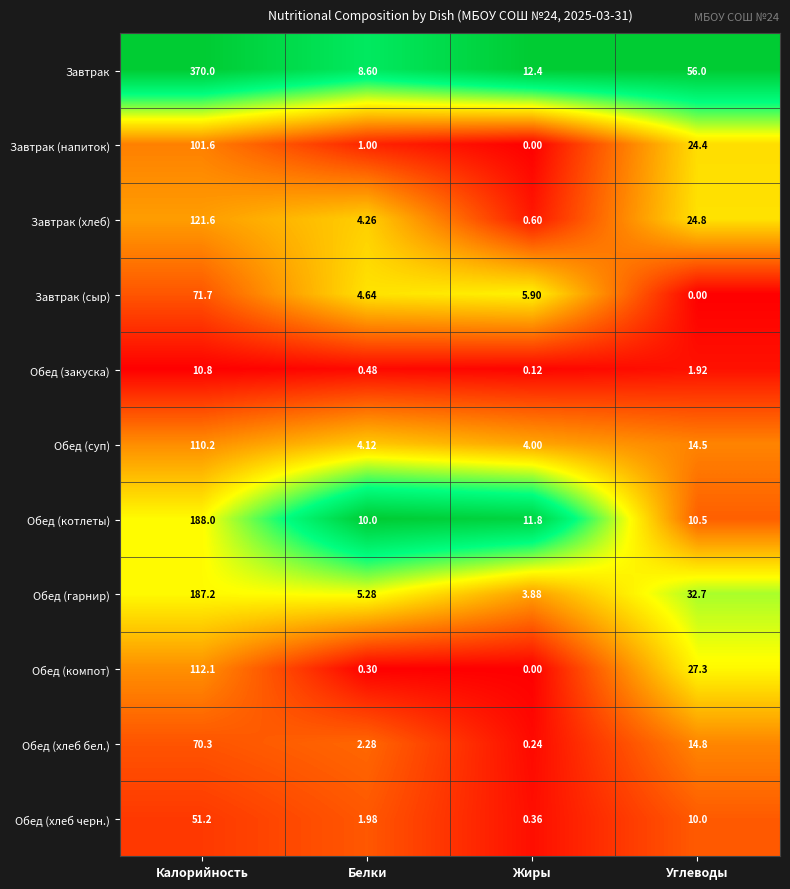

Rank the series by their maximum value, from highest to lowest.

Завтрак, Обед (котлеты), Обед (гарнир), Завтрак (хлеб), Обед (компот), Обед (суп), Завтрак (напиток), Завтрак (сыр), Обед (хлеб бел.), Обед (хлеб черн.), Обед (закуска)